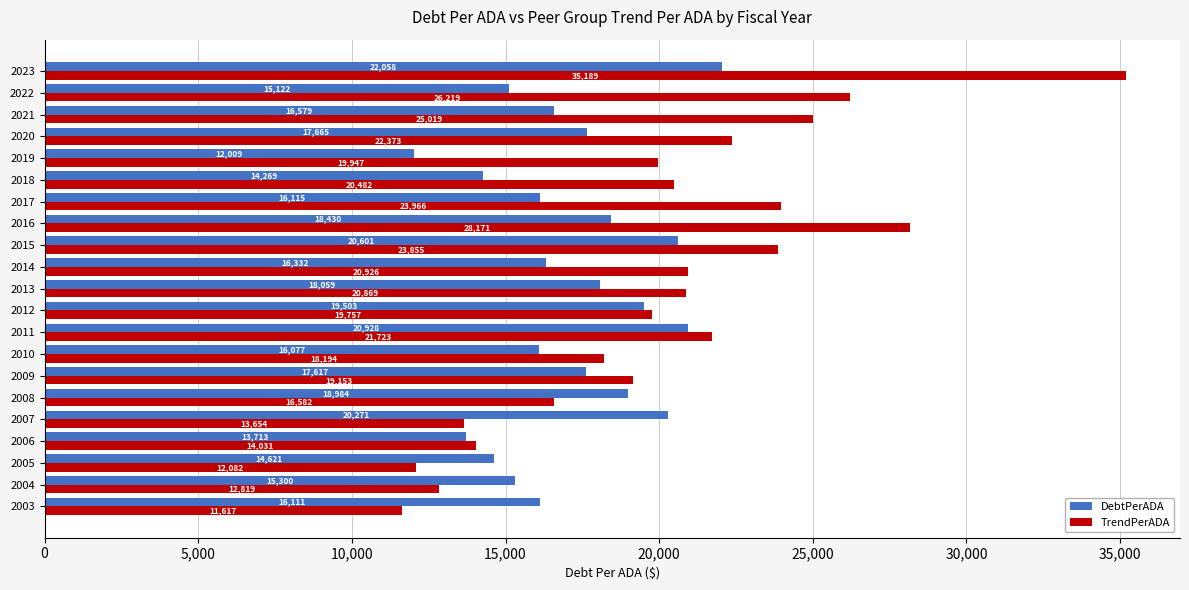

Is the value of TrendPerADA at 2018 greater than the value of DebtPerADA at 2008?

Yes